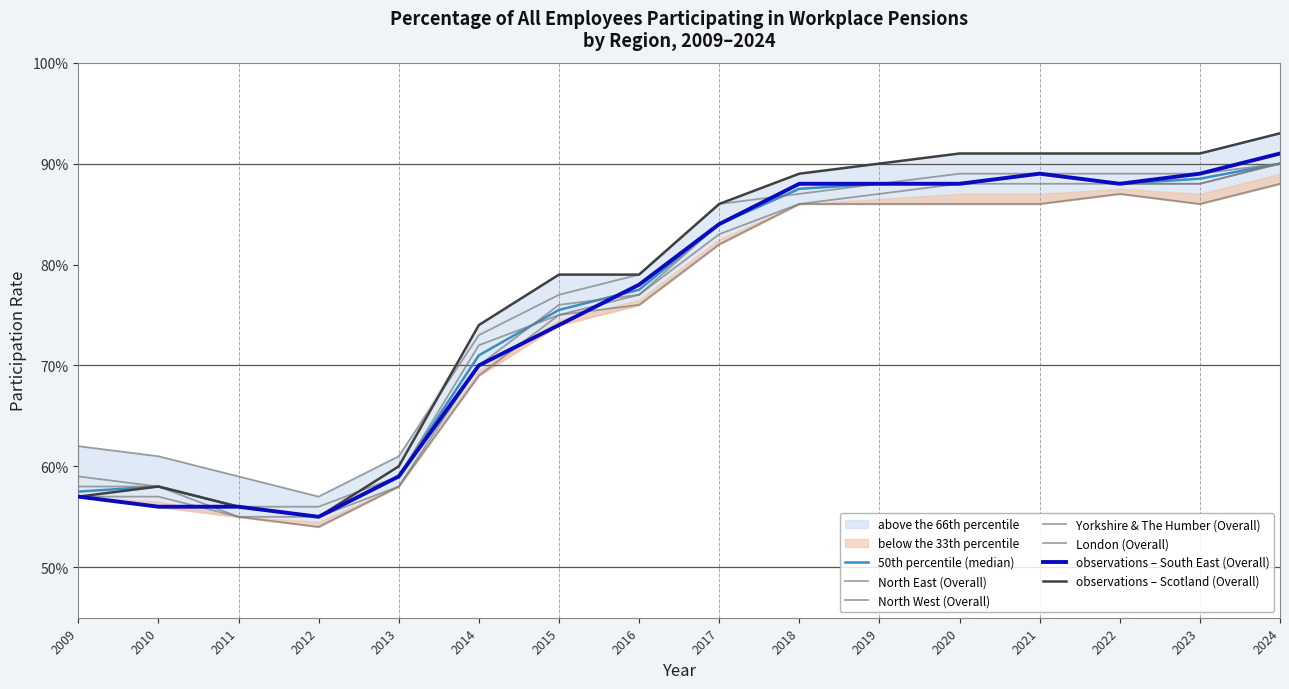

How many intersections are there between London (Overall) and South East (Overall)?

1